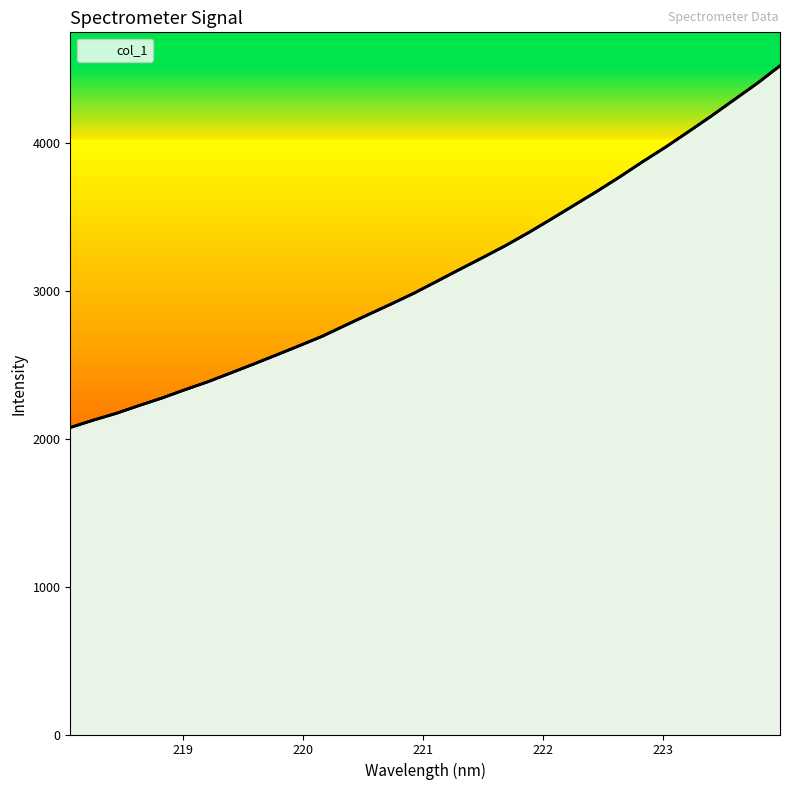

What is the maximum value shown in the chart?

4520.8